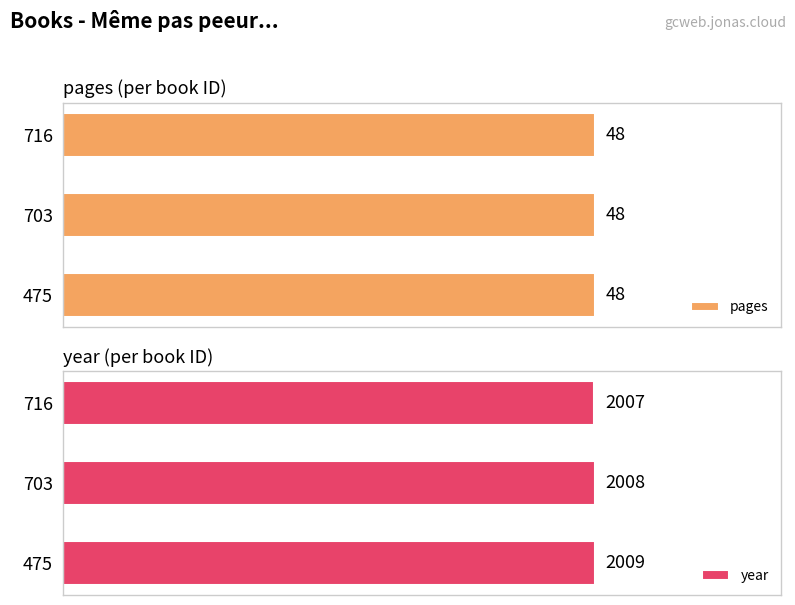

Rank the series by their average value, from highest to lowest.

year, pages